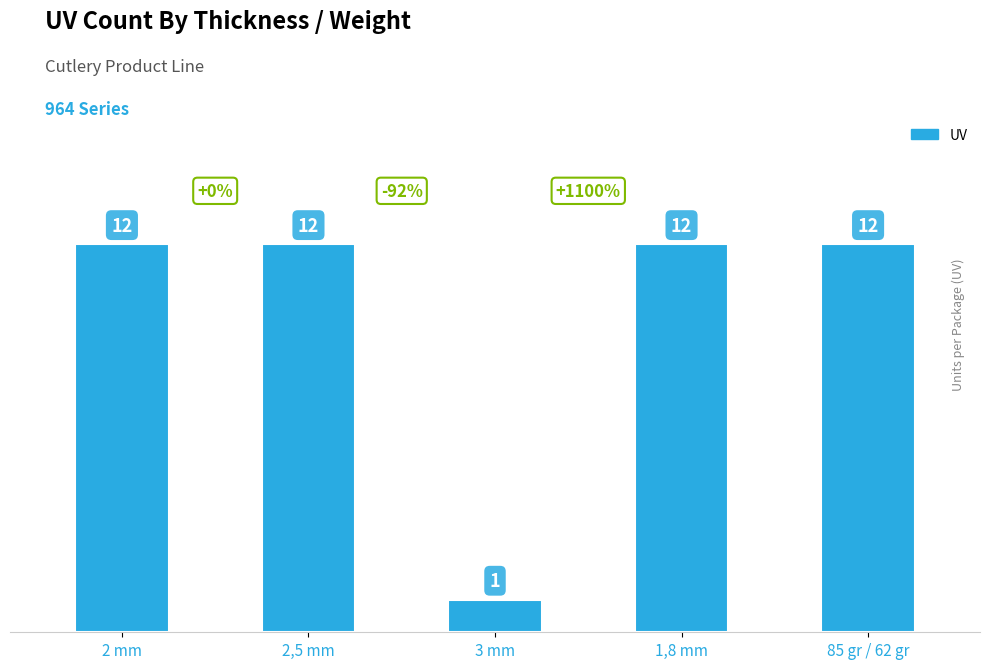

What is the greatest value displayed?

12